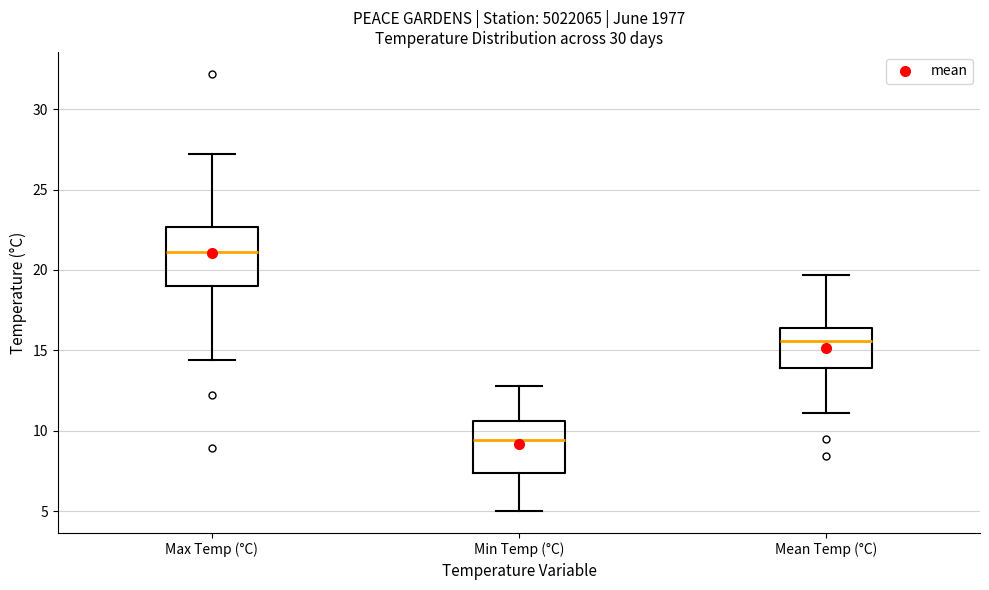

Which box's median line is the lowest?

Min Temp (°C)